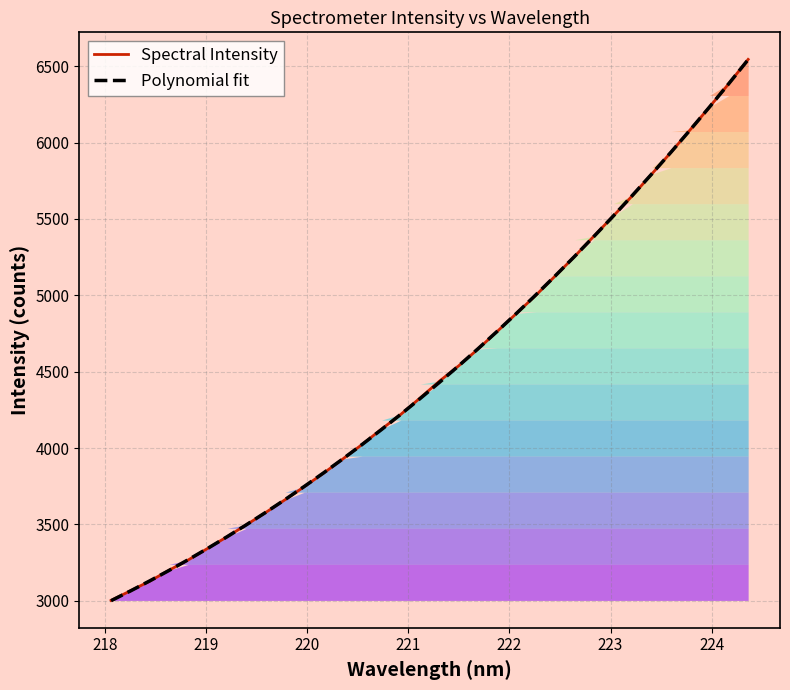

What is the maximum value for Polynomial fit?

6542.5